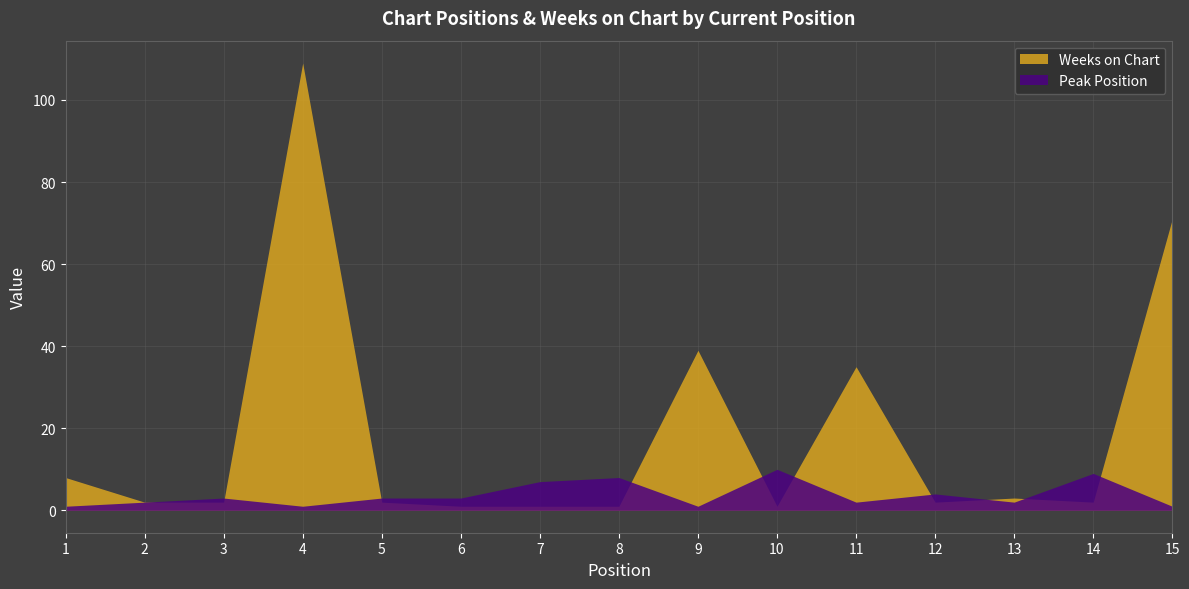

Is it true that Peak Position equals 1 at 6?

False